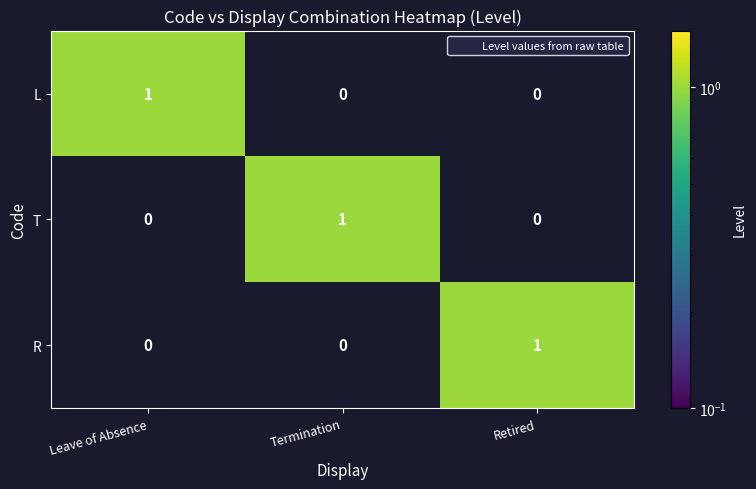

How many R values are between 0 and 1?

3